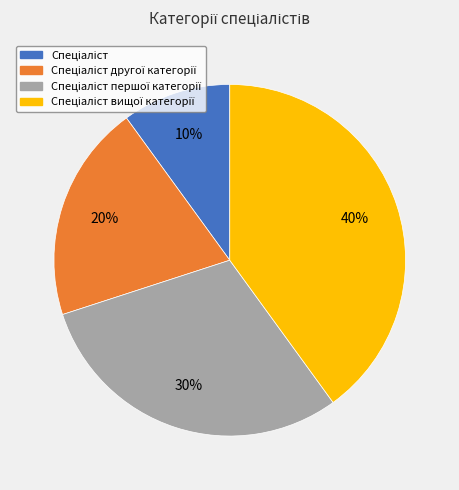

To the nearest percent, what is the average slice percentage?

25%